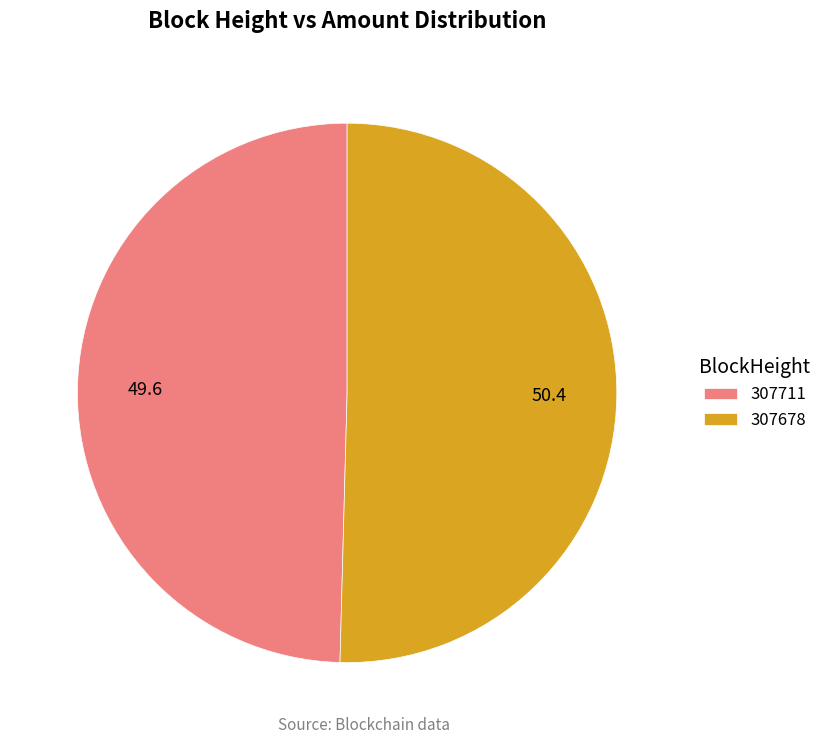

What is the majority slice?

307678